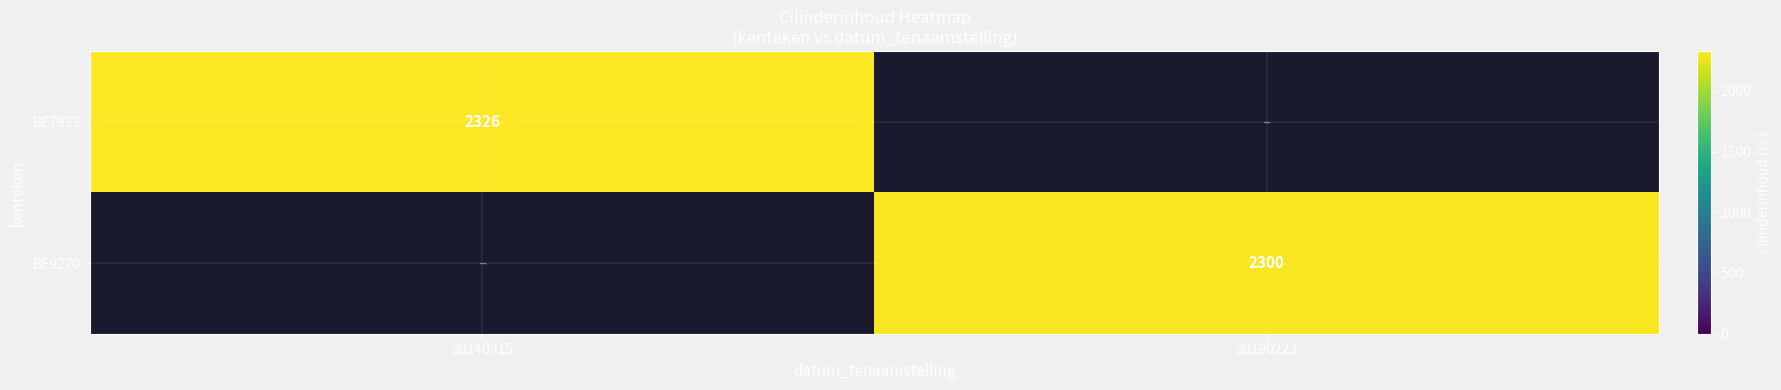

Which series has the widest spread of values?

BE9270